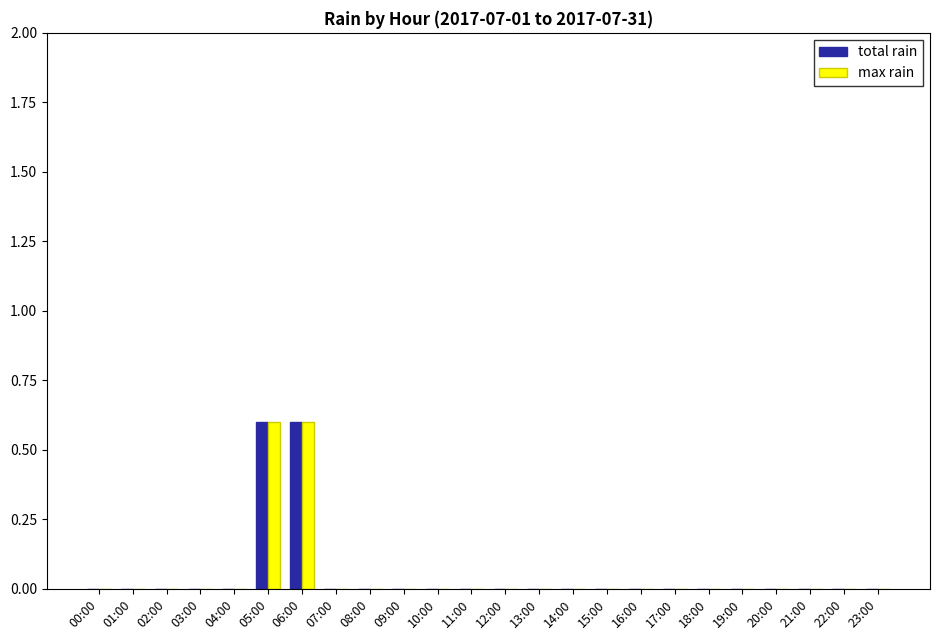

Reading right to left, transcribe all the data shown in this chart.

total rain: 23:00=0.0	22:00=0.0	21:00=0.0	20:00=0.0	19:00=0.0	18:00=0.0	17:00=0.0	16:00=0.0	15:00=0.0	14:00=0.0	13:00=0.0	12:00=0.0	11:00=0.0	10:00=0.0	09:00=0.0	08:00=0.0	07:00=0.0	06:00=0.6	05:00=0.6	04:00=0.0	03:00=0.0	02:00=0.0	01:00=0.0	00:00=0.0
max rain: 23:00=0.0	22:00=0.0	21:00=0.0	20:00=0.0	19:00=0.0	18:00=0.0	17:00=0.0	16:00=0.0	15:00=0.0	14:00=0.0	13:00=0.0	12:00=0.0	11:00=0.0	10:00=0.0	09:00=0.0	08:00=0.0	07:00=0.0	06:00=0.6	05:00=0.6	04:00=0.0	03:00=0.0	02:00=0.0	01:00=0.0	00:00=0.0